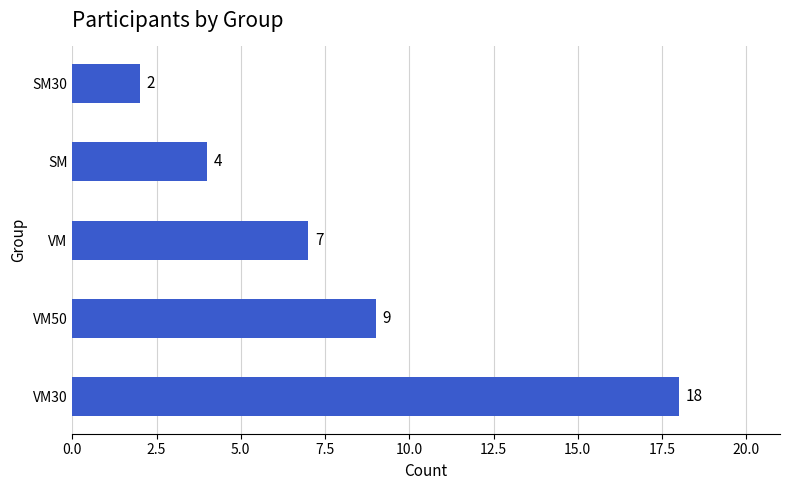

The value at VM is 12. True or false?

False